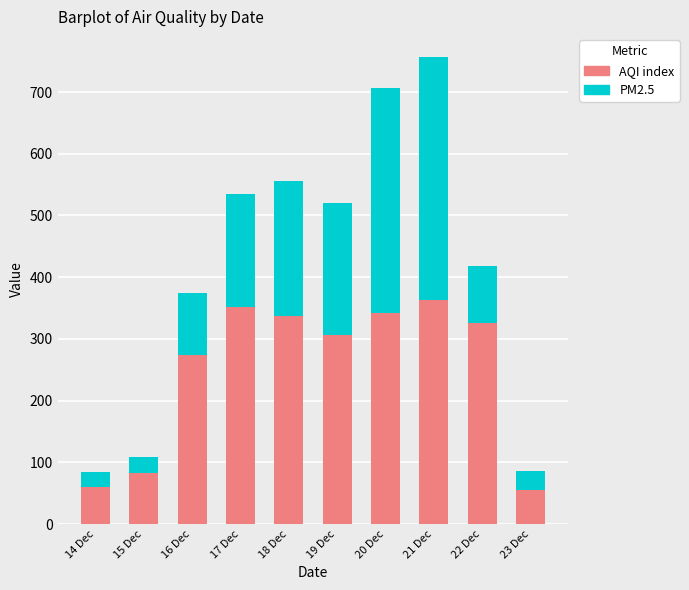

What is the difference between the AQI index values at 18 Dec and 23 Dec?

282